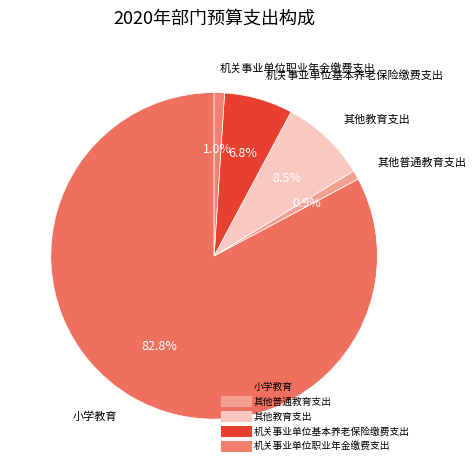

Count the number of slices in the pie.

5